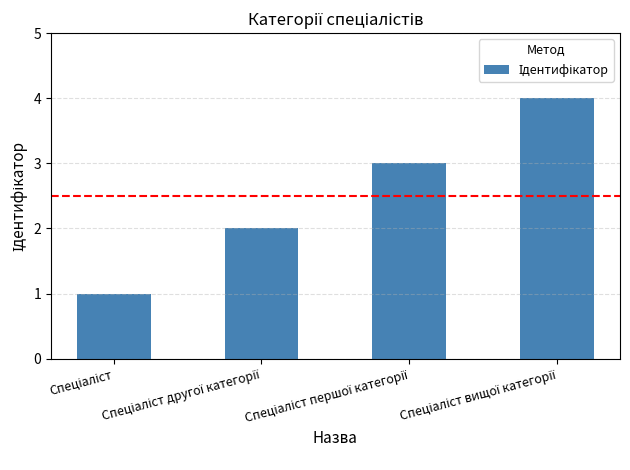

What is the maximum value shown in the chart?

4